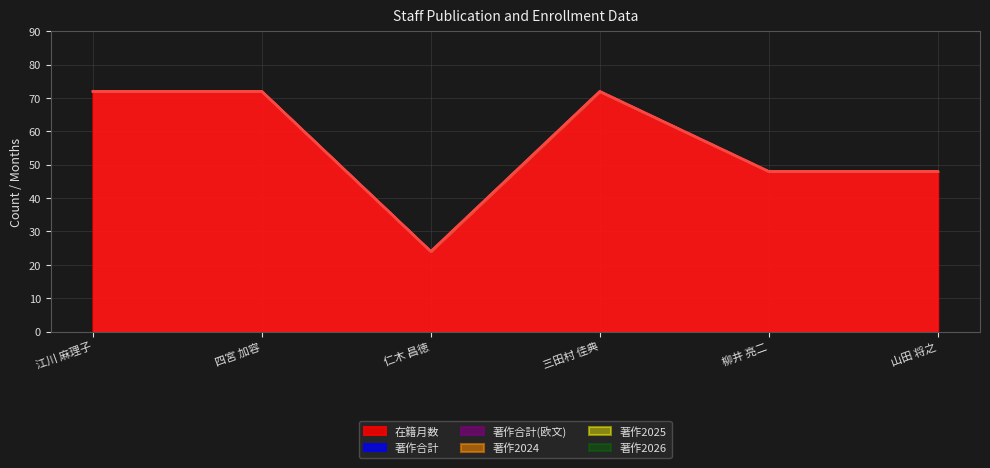

Between 江川 麻理子 and 三田村 佳典, which series saw the biggest shift?

在籍月数